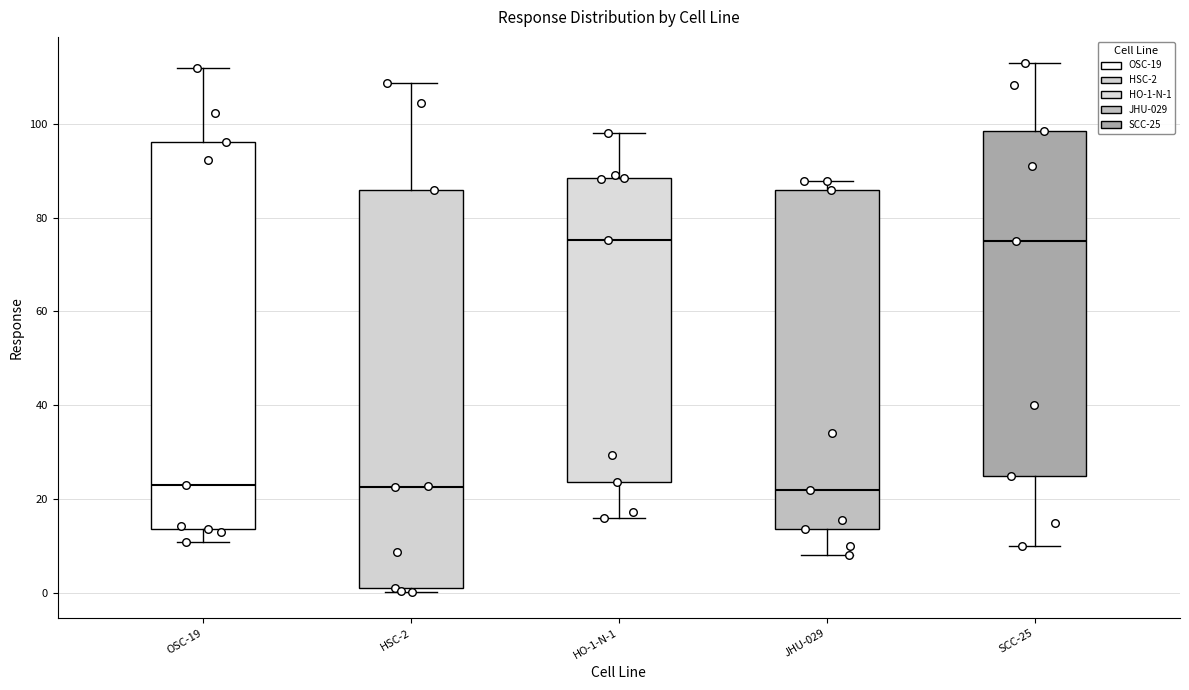

Reading left to right, read every box against the y-axis: the position of its median line, the range the box covers, and the ends of its whiskers. The values are not printed on the chart, so give them approximately, as read against the axis.

OSC-19: median 22, box 14 to 96, whiskers 10 to 112
HSC-2: median 22, box 2 to 86, whiskers 0 to 108
HO-1-N-1: median 76, box 24 to 88, whiskers 16 to 98
JHU-029: median 22, box 14 to 86, whiskers 8 to 88
SCC-25: median 76, box 26 to 98, whiskers 10 to 112